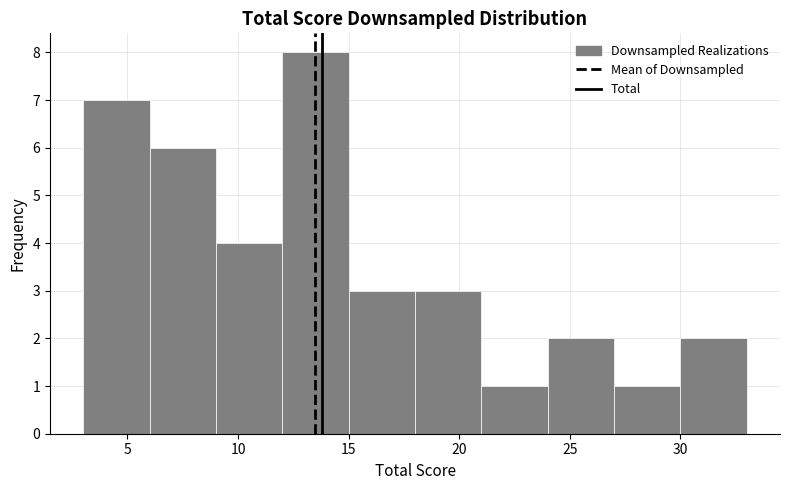

What is the height of the bar covering 3 to 6 on the x-axis? The values are not printed on the chart, so give them approximately, as read against the axis.

7